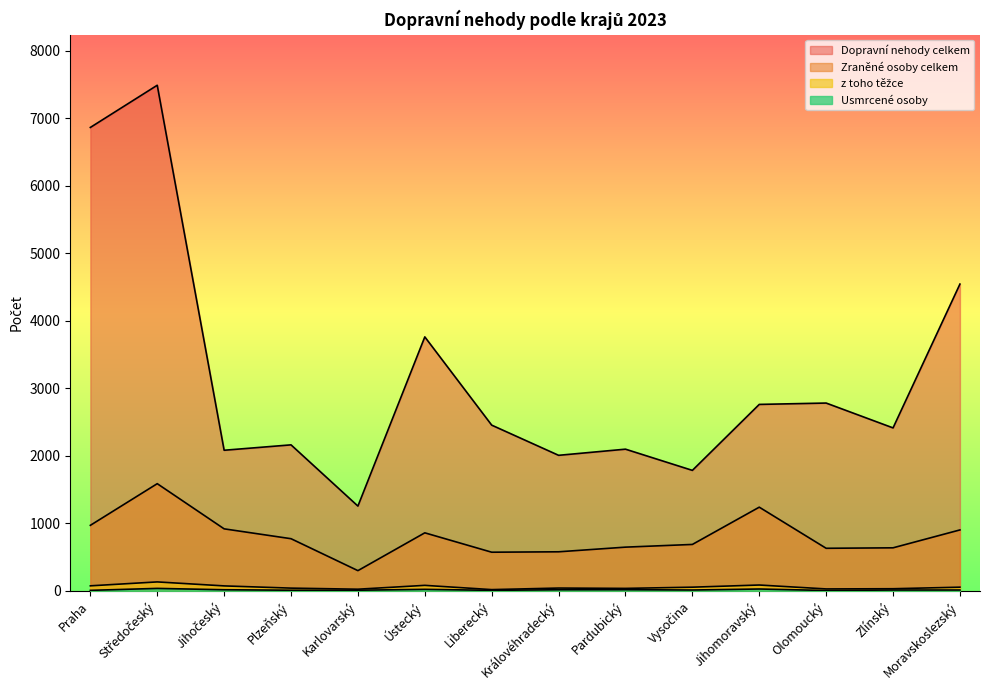

List the series in order of their peak value, lowest first.

Usmrcené osoby, z toho těžce, Zraněné osoby celkem, Dopravní nehody celkem